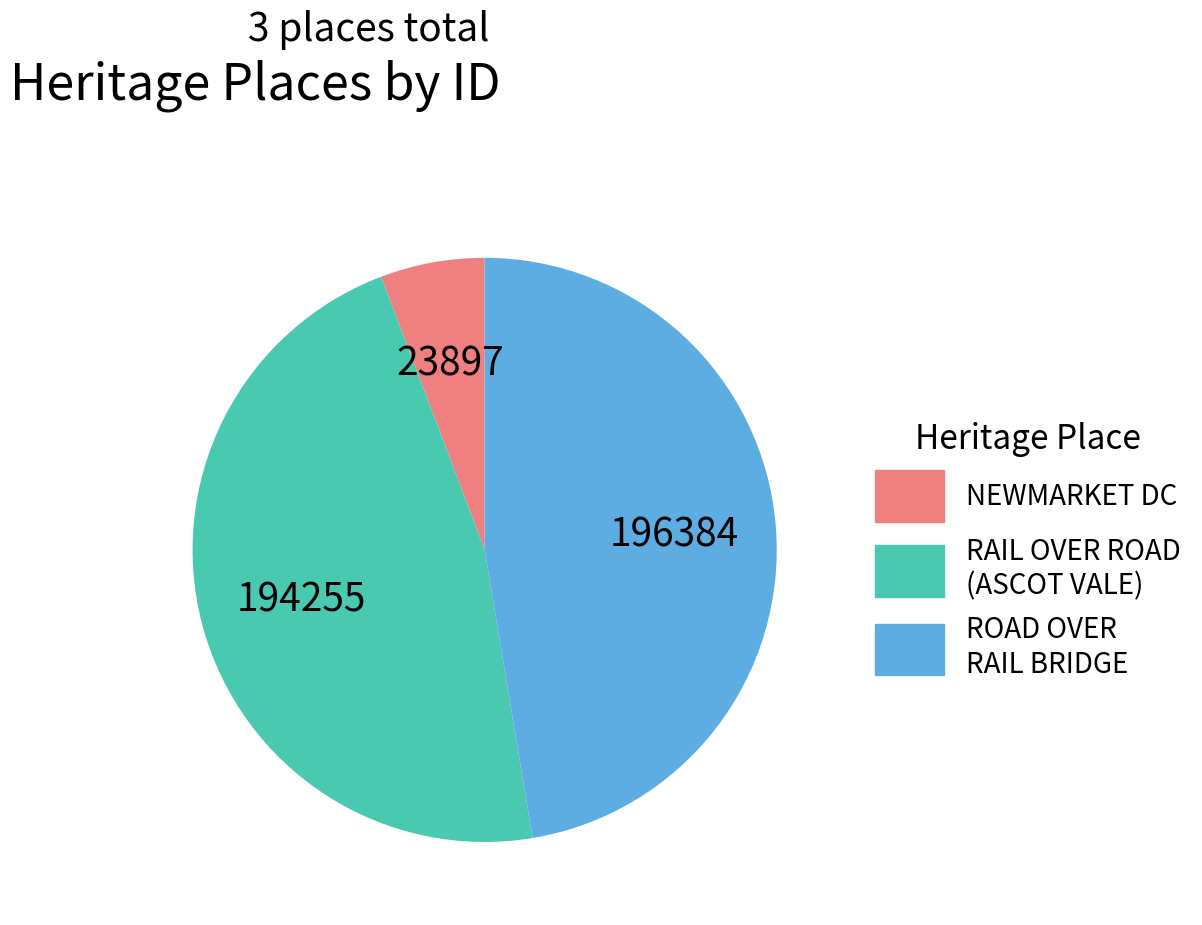

Is there a majority slice in this chart?

No